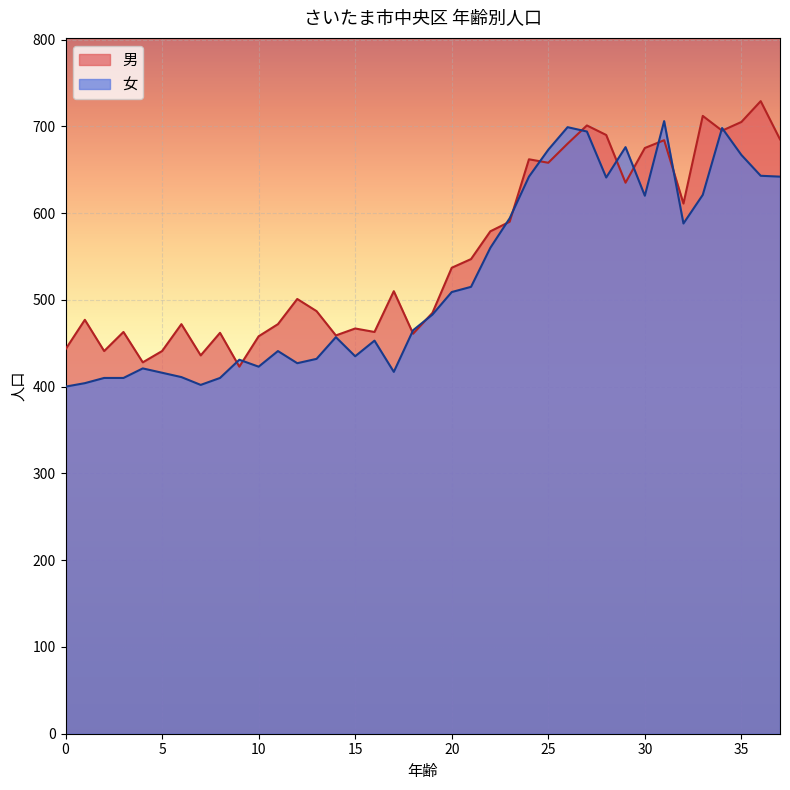

What is the value of the 男 point at the 11th from the left?

458